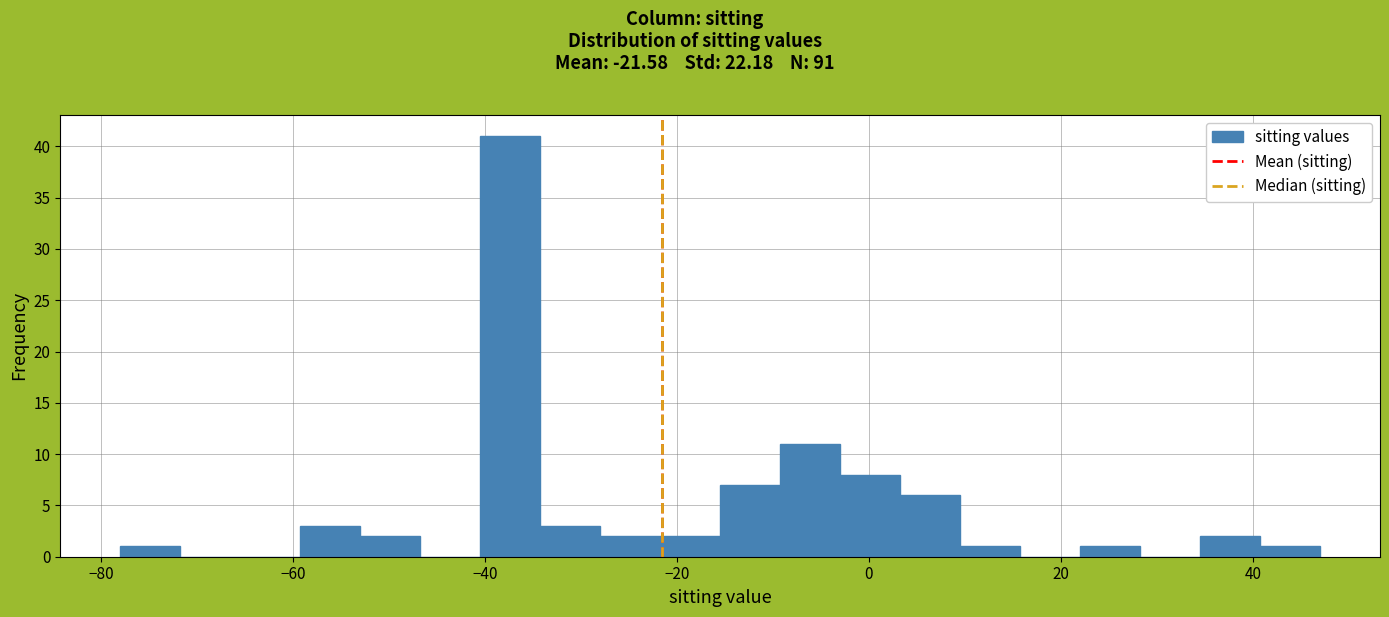

Around what value on the x-axis is the tallest bar? Give the approximate position of its centre, as read against the axis.

-38